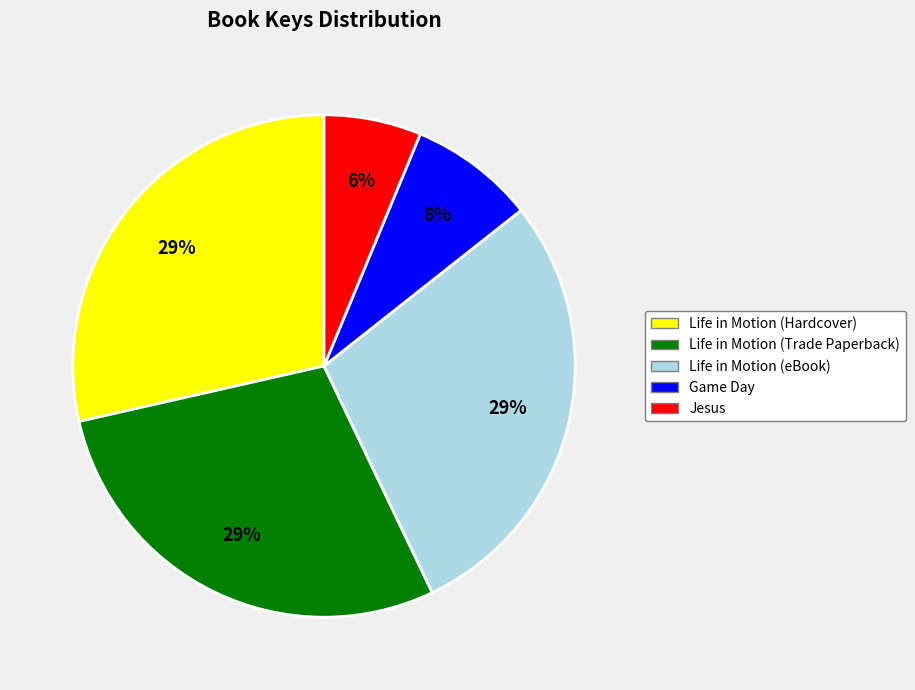

To the nearest percent, what is the average slice percentage?

20%